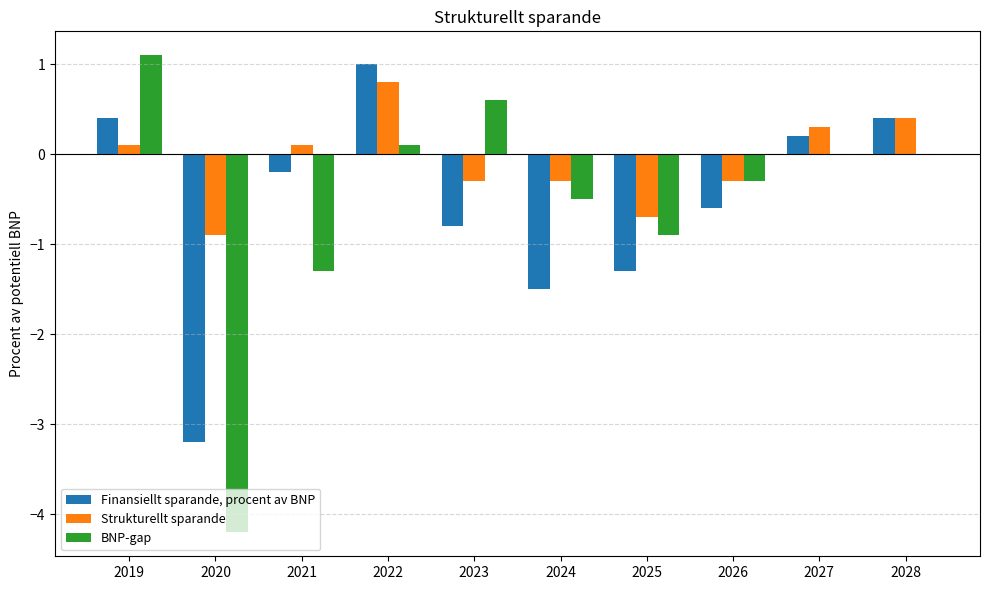

What are all the series names shown in the legend?

Finansiellt sparande, procent av BNP, Strukturellt sparande, BNP-gap